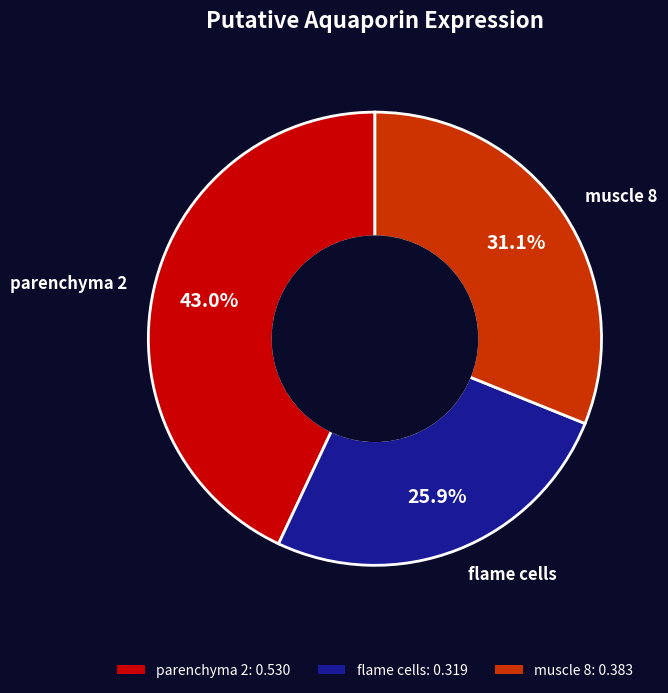

True or false: flame cells accounts for 26% of the total.

True